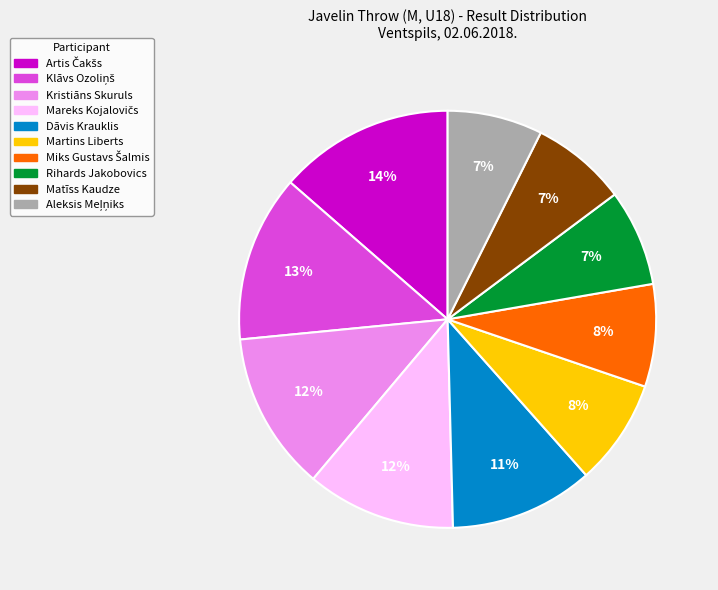

Approximately how many times larger is the value at Kristiāns Skuruls compared to Matīss Kaudze?

1.7